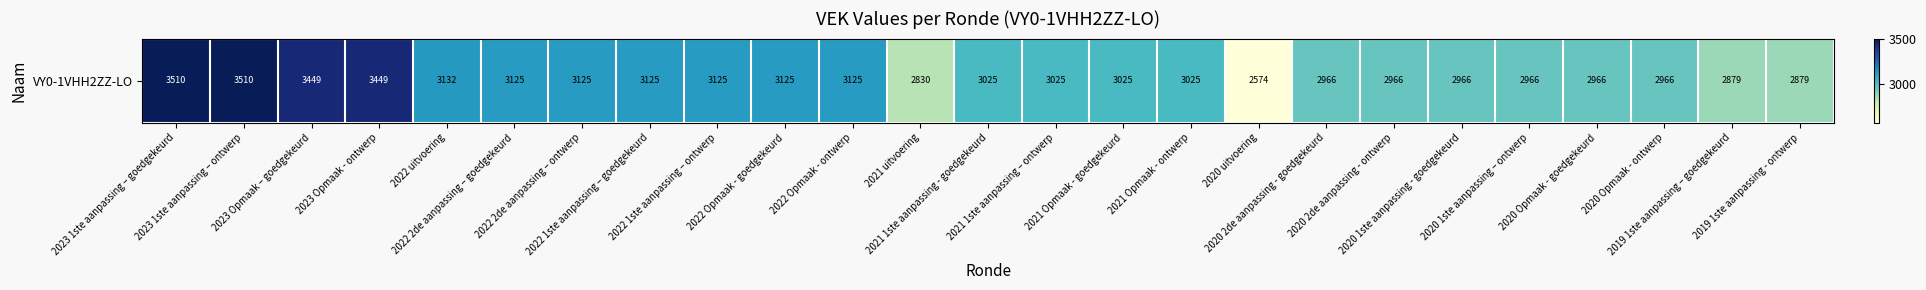

Approximately how many times larger is the value at 2020 Opmaak - goedgekeurd compared to 2023 Opmaak – goedgekeurd?

0.9